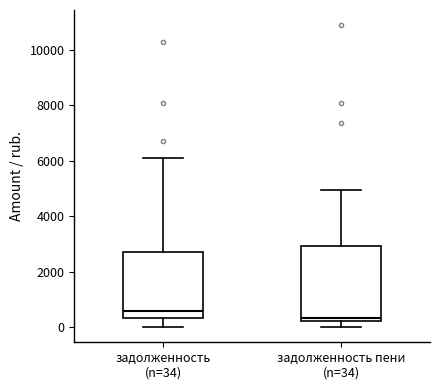

Reading left to right, read every box against the y-axis: the position of its median line, the range the box covers, and the ends of its whiskers. The values are not printed on the chart, so give them approximately, as read against the axis.

задолженность (n=34): median 600, box 400 to 2600, whiskers 0 to 6000
задолженность пени (n=34): median 400, box 200 to 3000, whiskers 0 to 5000